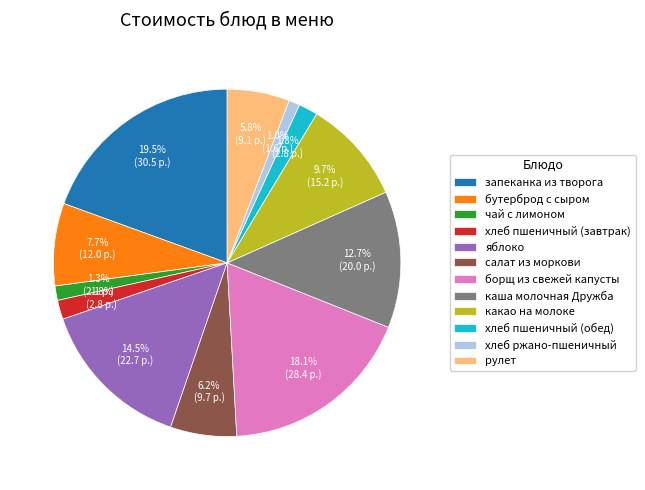

Which category has the biggest portion of the pie?

запеканка из творога